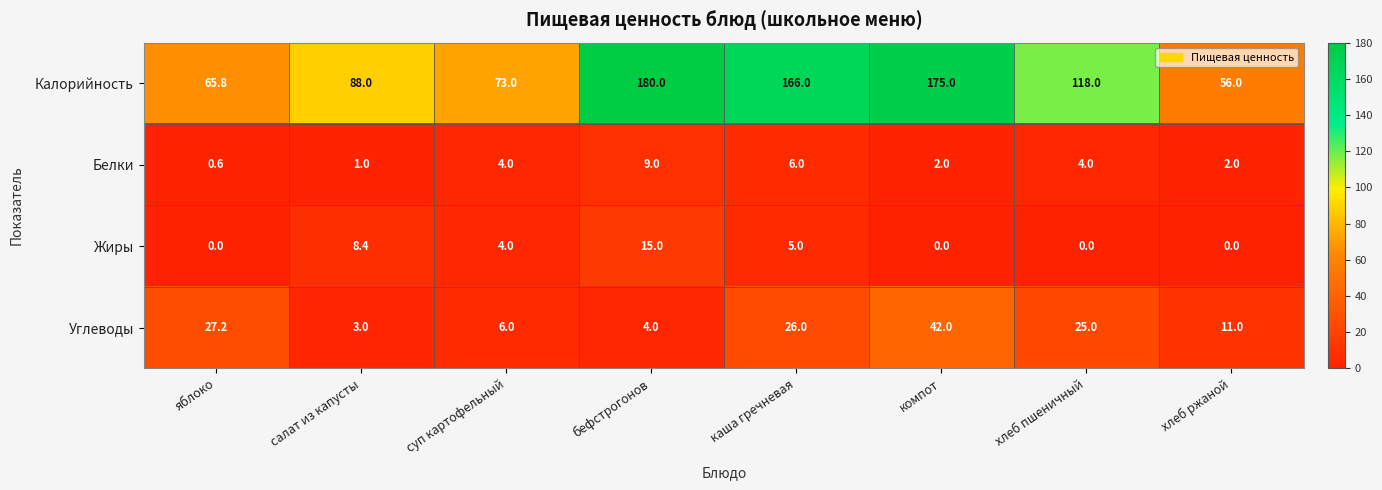

How many categories are shown in the chart?

8